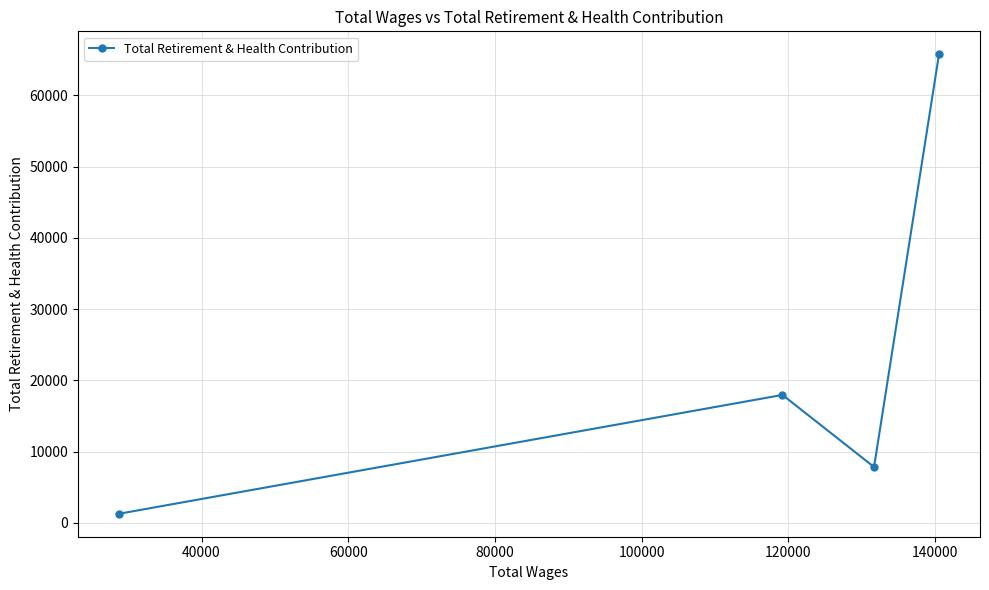

How many values are between 7840 and 65762?

3